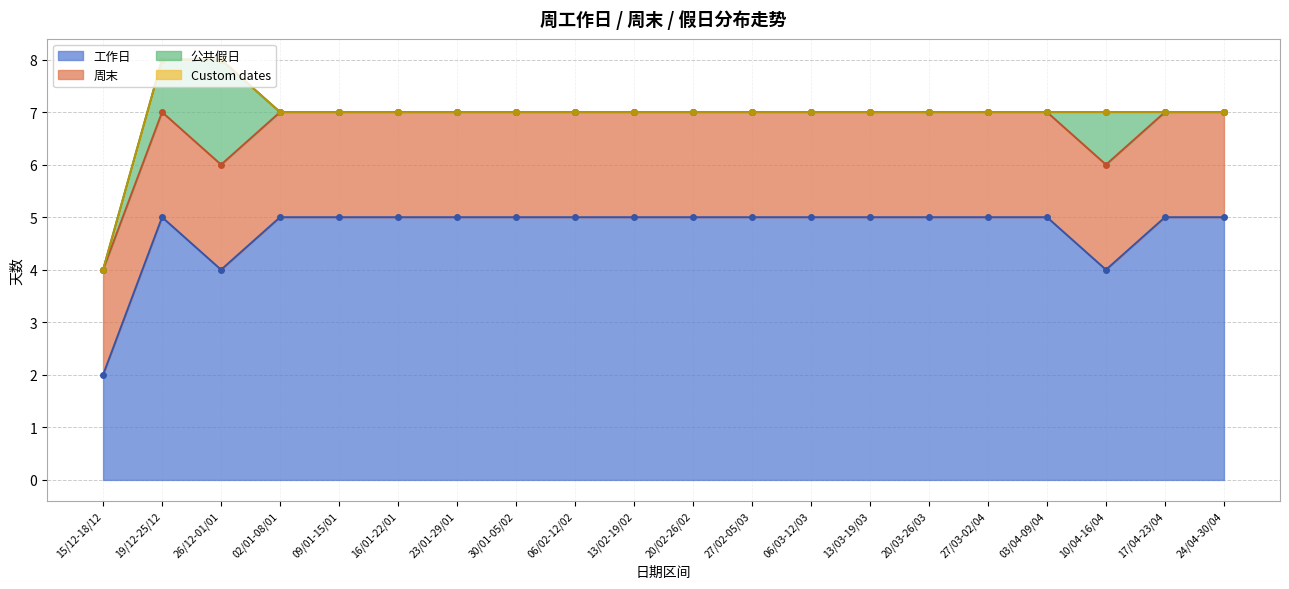

What is the spread (max minus min) of values at 03/04-09/04?

5